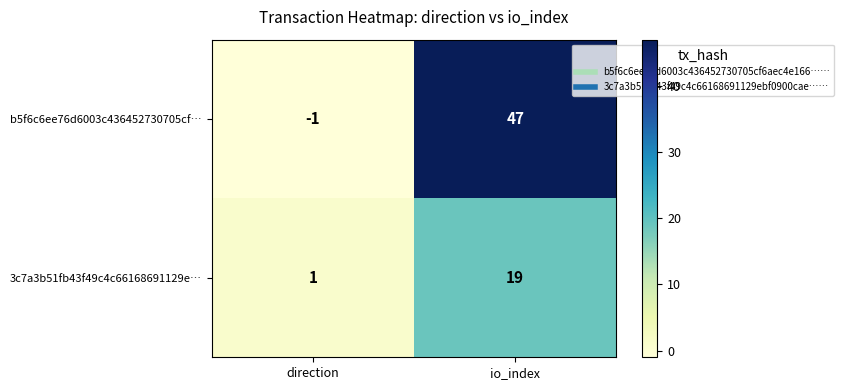

Where is 3c7a3b51fb43f49c4c66168691129e… nearest to the value 10?

direction